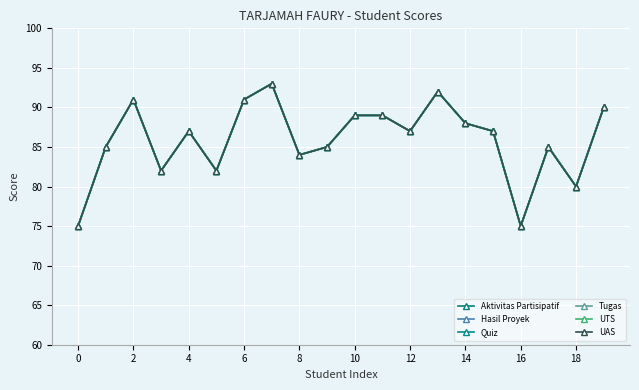

At how many categories does at least one series exceed 77?

18